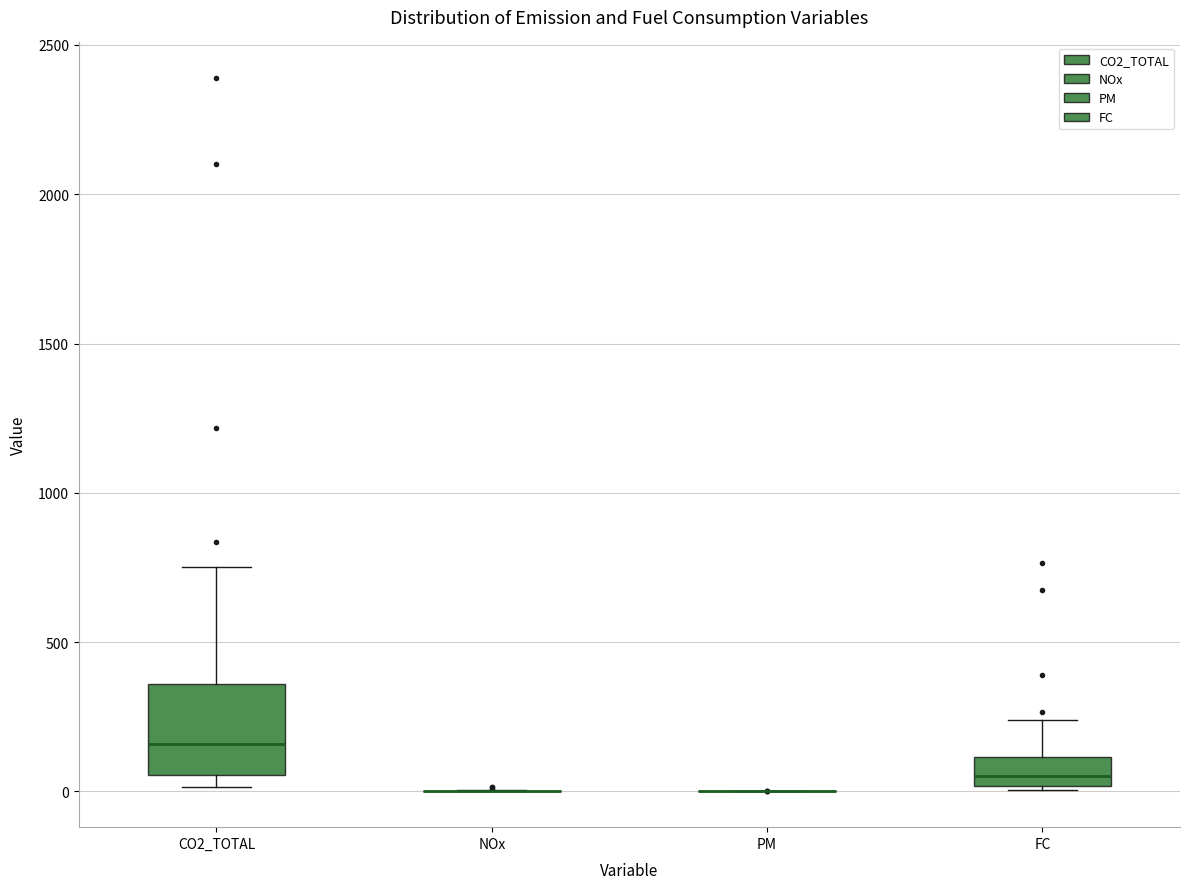

Reading left to right, transcribe this box plot: for each box, give where its median line is, the range the box spans, and where its two whiskers end, as read against the y-axis. The values are not printed on the chart, so give them approximately, as read against the axis.

CO2_TOTAL: median 150, box 50 to 350, whiskers 0 to 750
NOx: box collapsed to a line at 0, whiskers 0 to 0
PM: box collapsed to a line at 0, whiskers 0 to 0
FC: median 50, box 0 to 100, whiskers 0 to 250